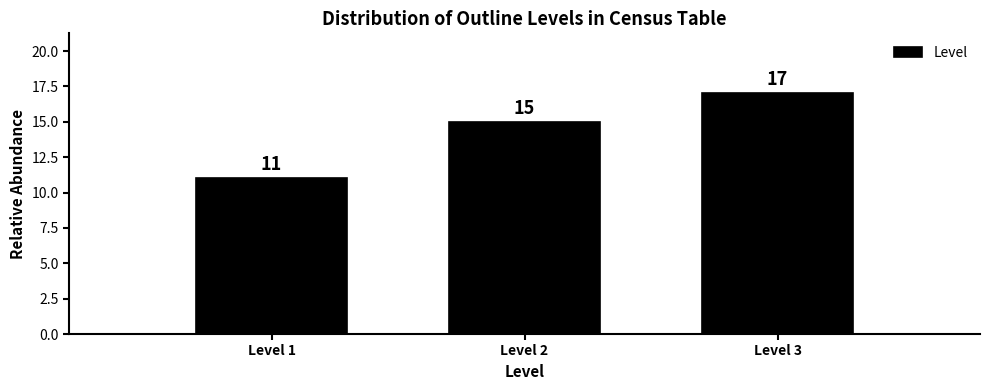

Reading left to right, transcribe all the data shown in this chart.

11	15	17